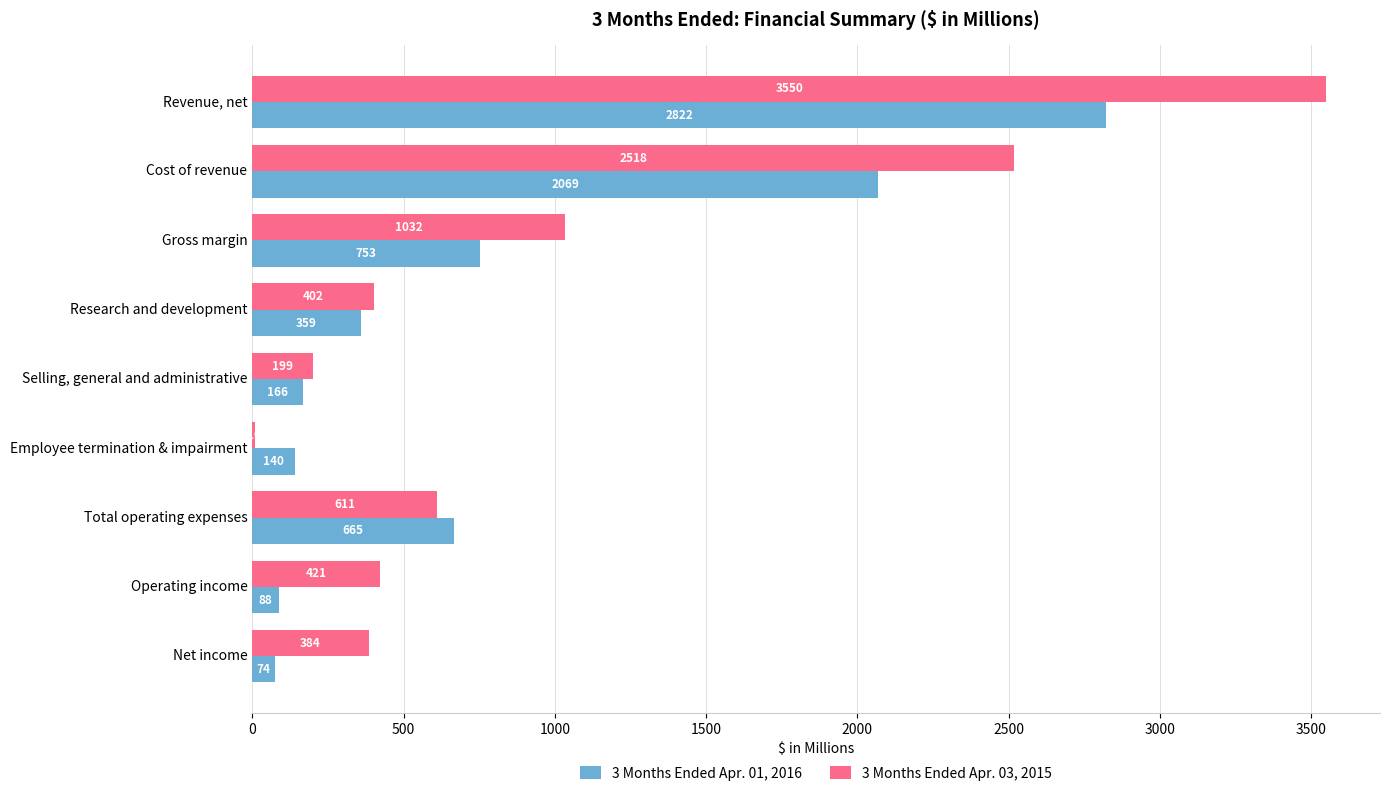

What is the sum of the 3 Months Ended Apr. 03, 2015 values at Revenue, net and Selling, general and administrative?

3749